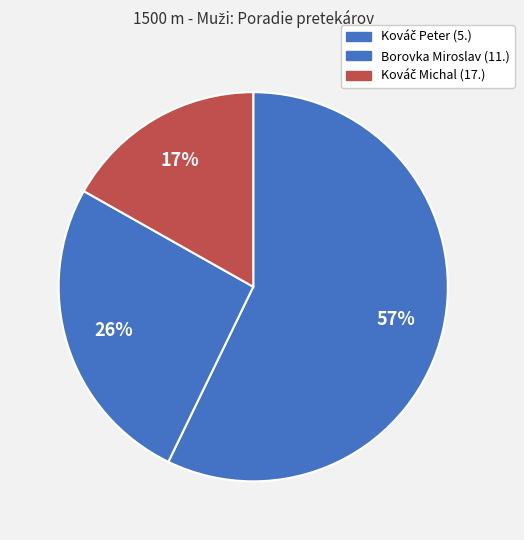

To the nearest percent, what portion does Borovka Miroslav represent?

26%